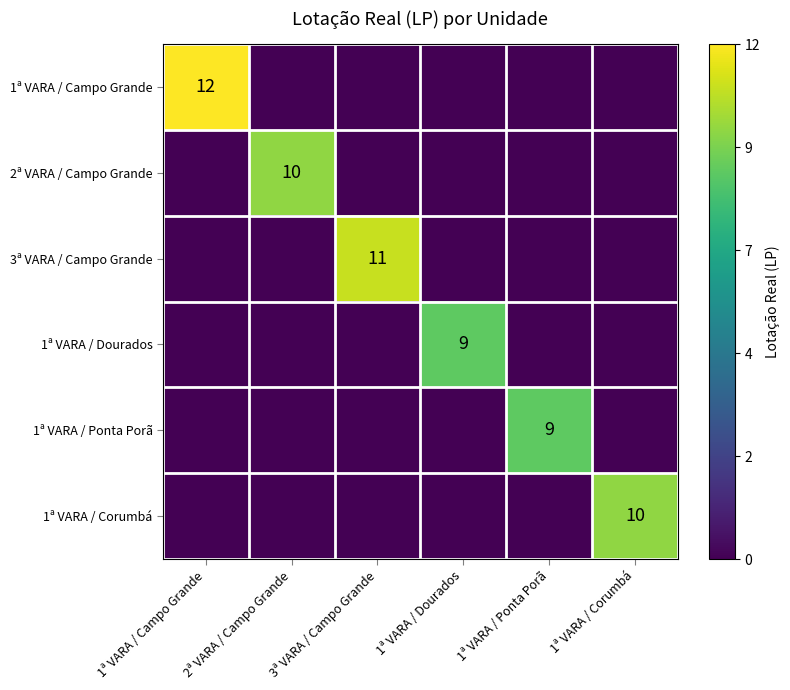

True or false: 1ª VARA / Ponta Porã has a value of 15 at 1ª VARA / Ponta Porã.

False